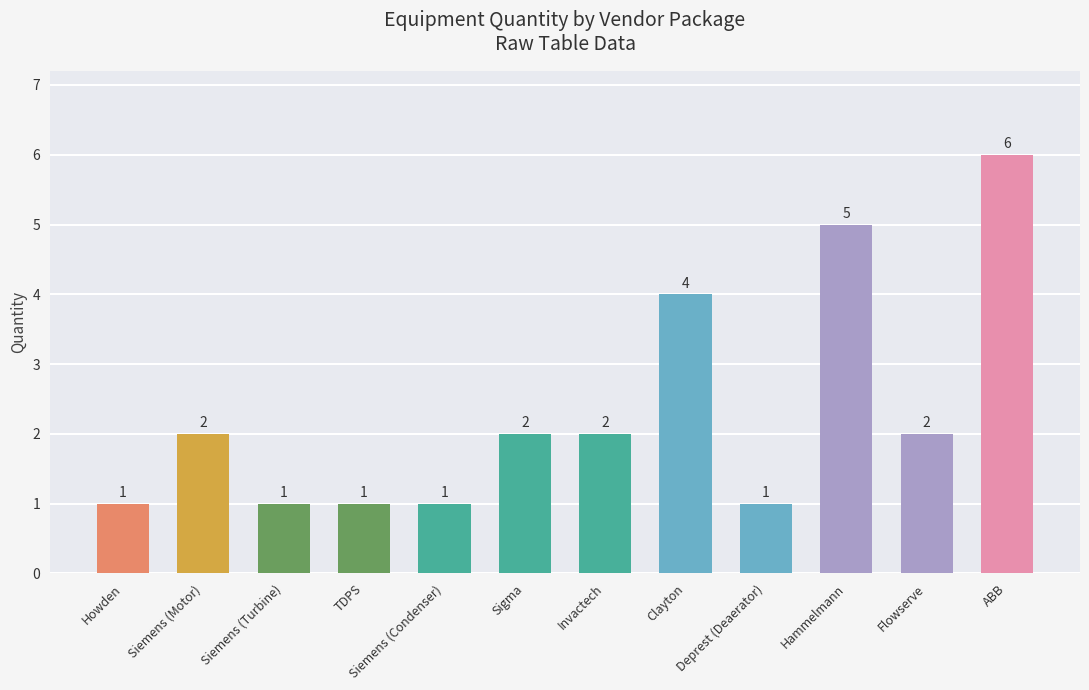

True or false: the data shows 3 at Sigma.

False